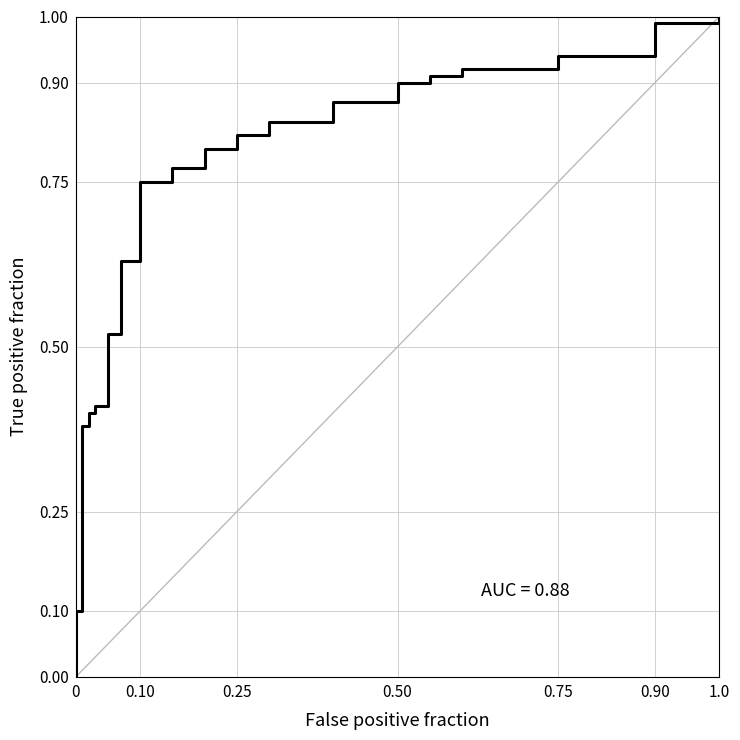

Is this an area chart (filled region under the line)?

No